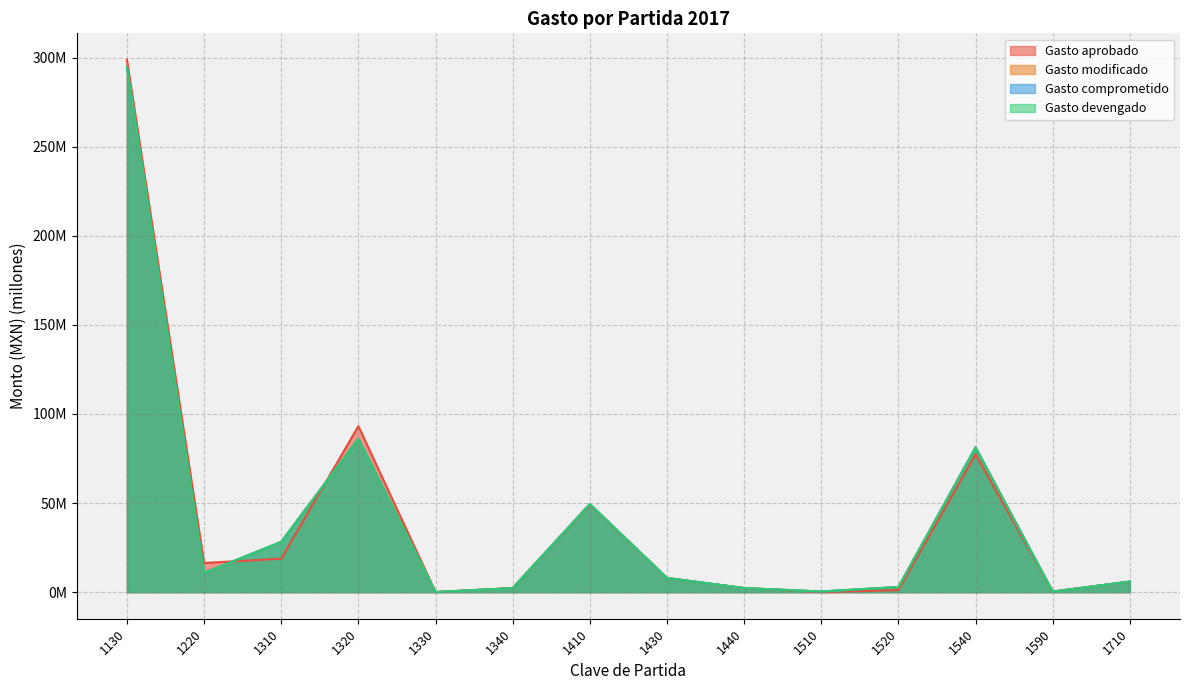

Which category has the lowest value in the Gasto aprobado series?

1510